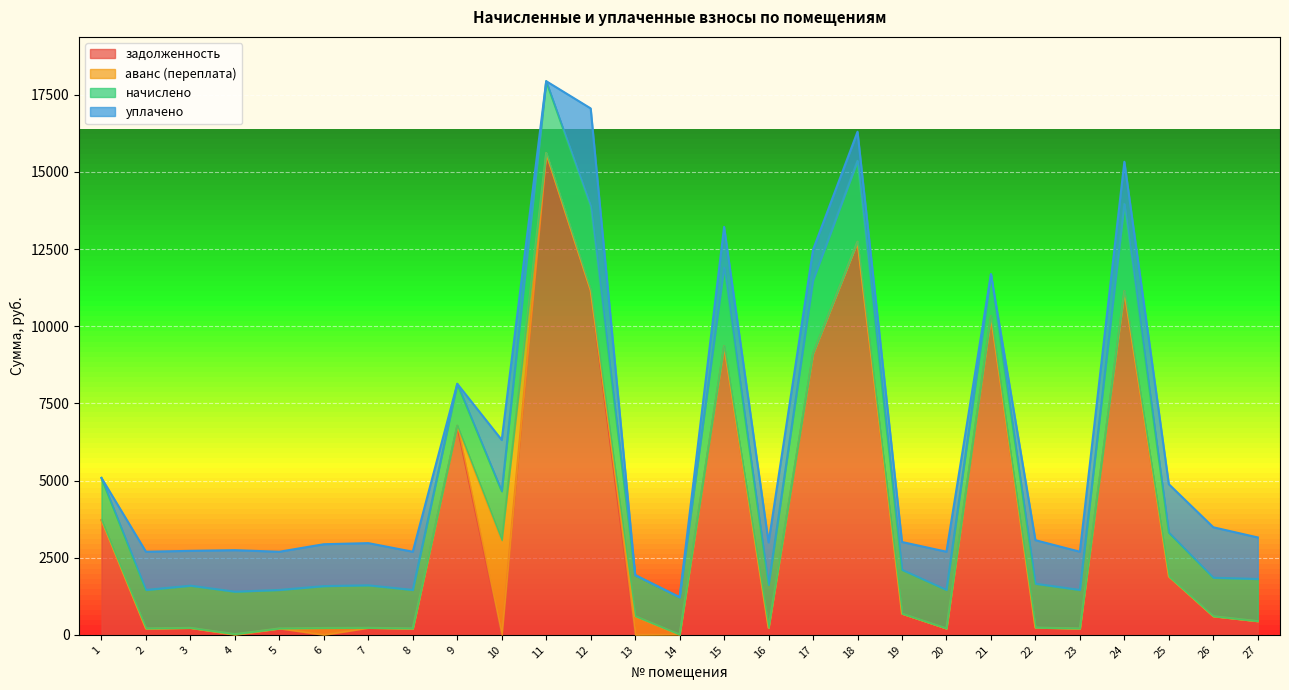

Reading left to right, extract all data points from this chart.

задолженность: 3716.8	205.5	225.1	0.0	205.5	0.0	226.8	205.5	6778.1	0.0	15616.4	11170.0	0.0	7.1	9361.0	228.5	9108.6	12740.0	685.5	205.5	10323.4	234.1	205.5	11140.8	1891.0	601.9	442.2
аванс (переплата): 0.0	0.0	0.0	21.0	0.0	221.7	0.0	0.0	0.0	3068.4	0.0	0.0	604.4	0.0	0.0	0.0	0.0	0.0	0.0	0.0	0.0	0.0	0.0	0.0	0.0	0.0	0.0
начислено: 1367.6	1248.5	1367.6	1377.8	1248.5	1357.4	1377.8	1248.5	1357.4	1585.3	2327.0	2725.0	1330.2	1211.1	2541.3	1388.0	2381.4	2619.5	1422.1	1248.5	1367.6	1422.1	1248.5	2823.7	1422.1	1248.5	1367.6
уплачено: 0.0	1238.6	1128.8	1343.8	1238.6	1356.9	1366.9	1238.6	0.0	1661.3	0.0	3165.7	0.0	0.0	1319.6	1377.0	991.2	945.0	900.7	1238.6	0.0	1410.8	1238.6	1366.9	1568.4	1635.0	1345.9